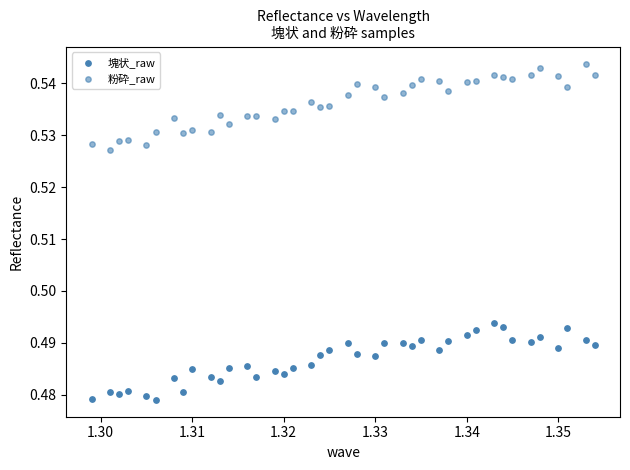

How many data points are displayed?

80